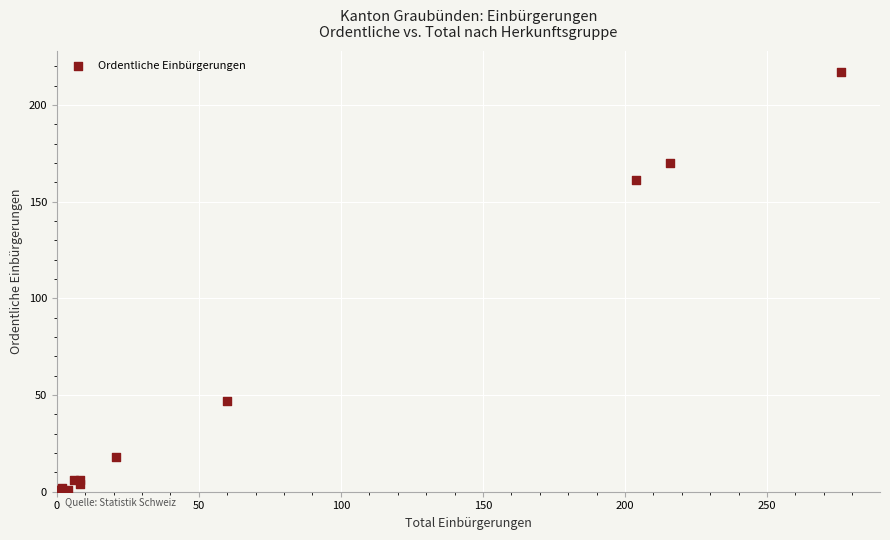

What Y value in the scatter plot is closest to 109?

161